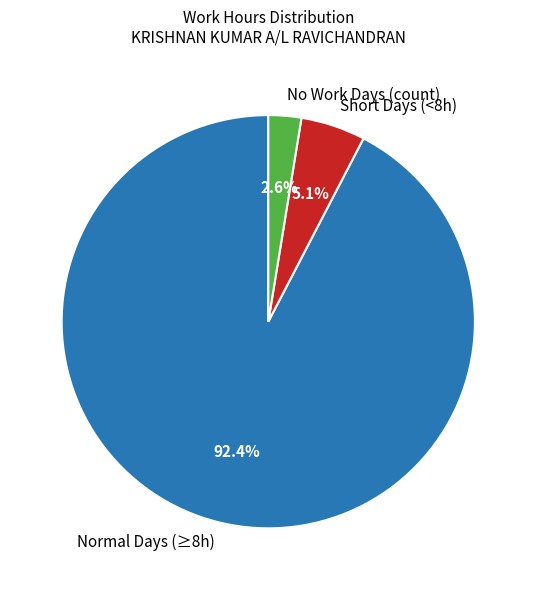

To the nearest percent, what is the average slice percentage?

33%